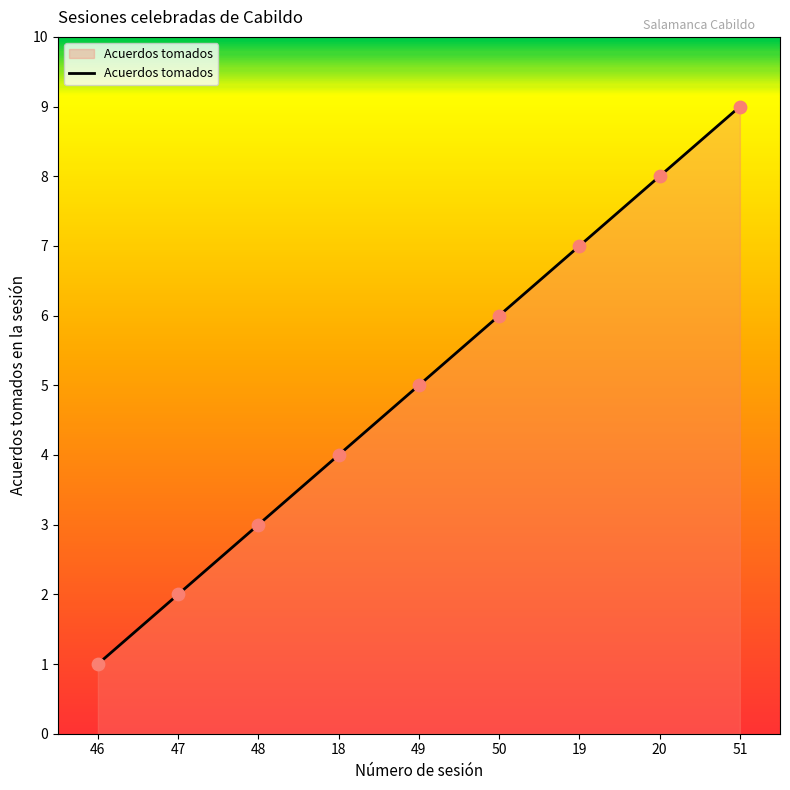

Which has a higher value, 18 or 46?

18